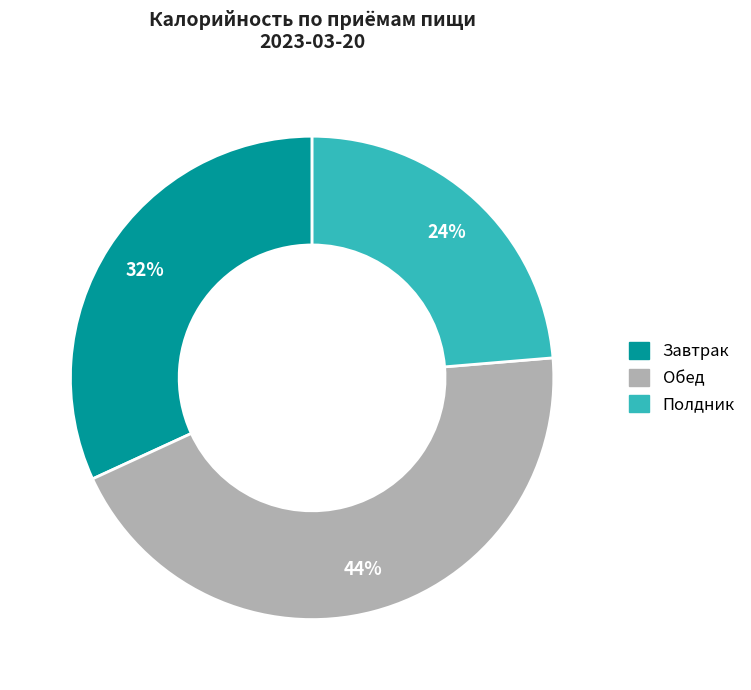

What percentage is the Обед slice, to the nearest percent?

44%